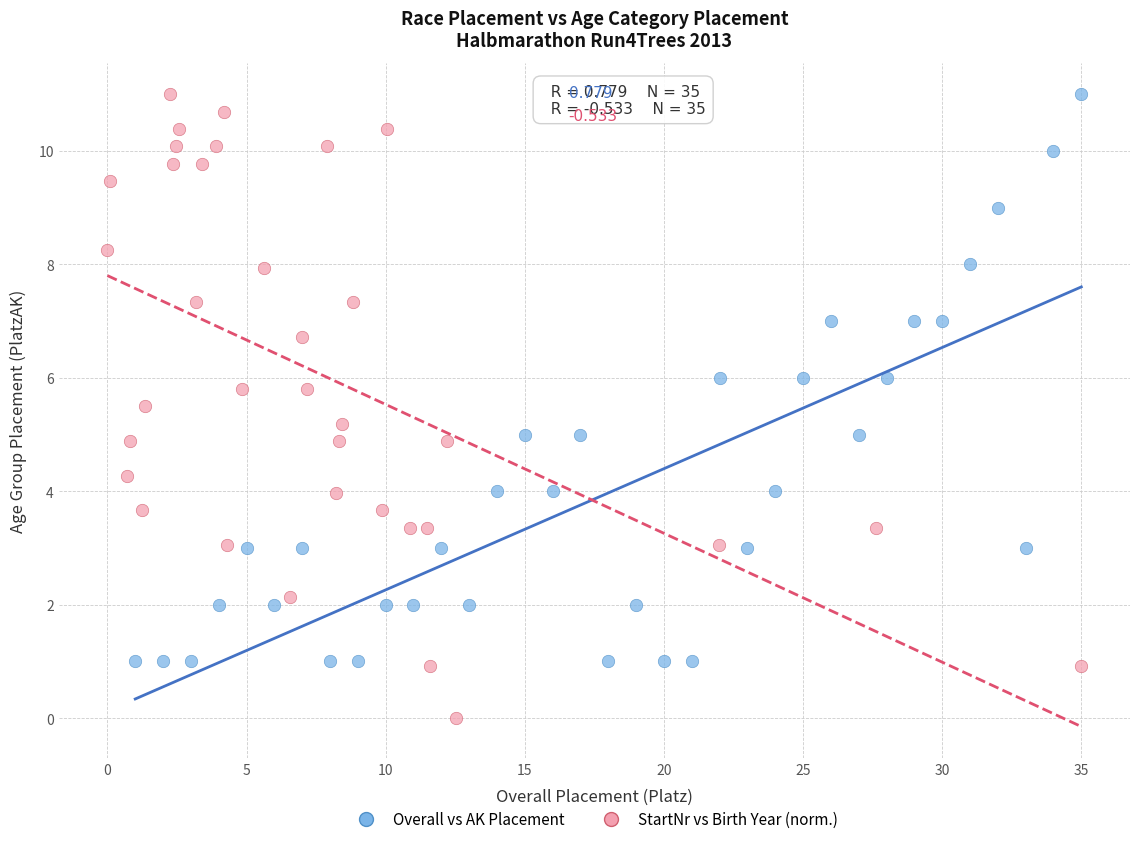

Which series has the largest Y range (max minus min)?

StartNr vs Birth Year (norm.)